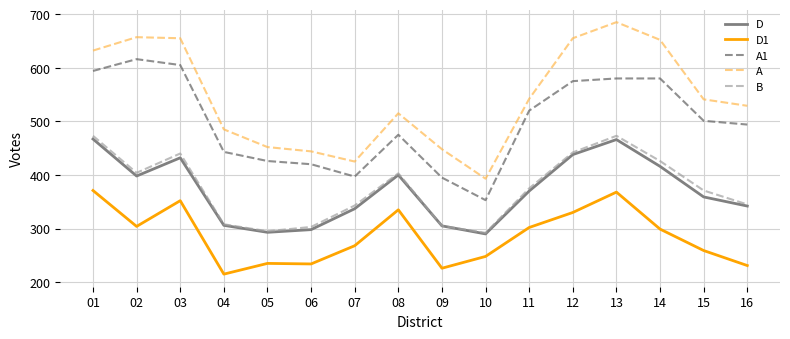

Which series has the widest spread of values?

A